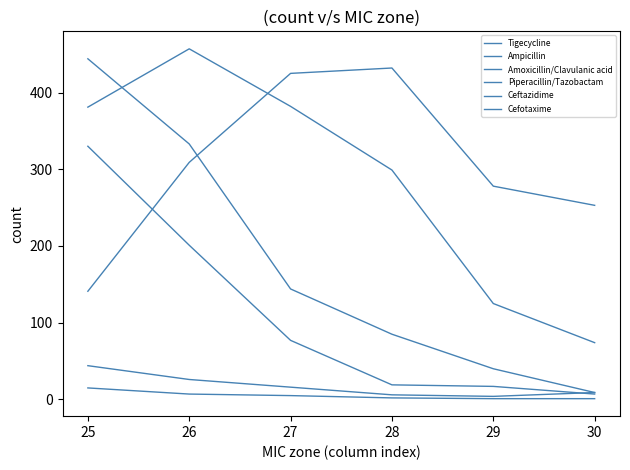

Does the chart have visible grid lines?

No